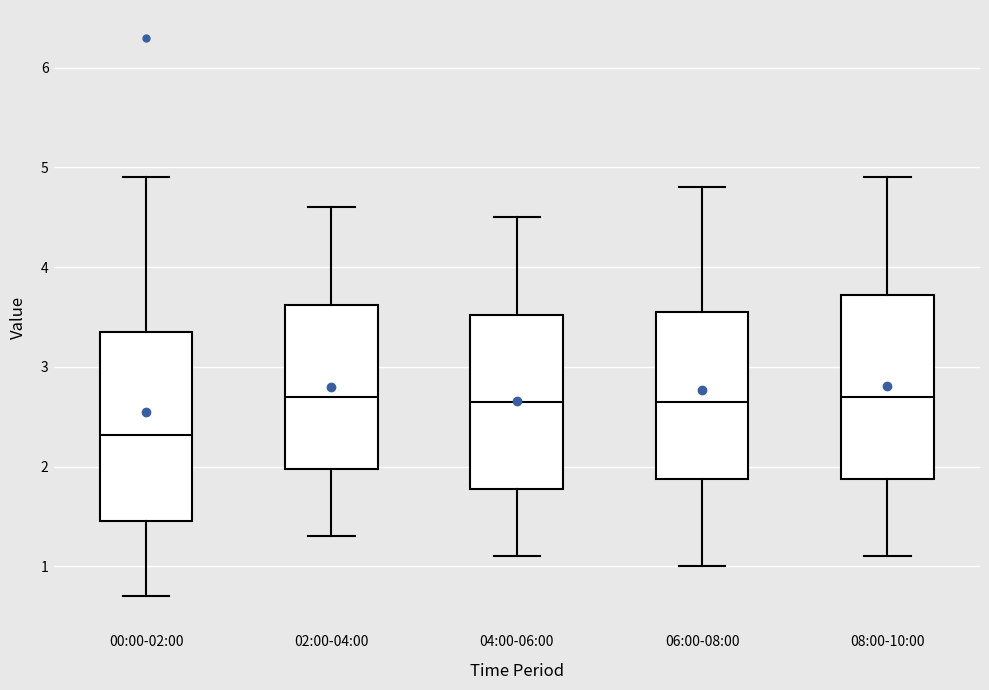

Reading left to right, read every box against the y-axis: the position of its median line, the range the box covers, and the ends of its whiskers. The values are not printed on the chart, so give them approximately, as read against the axis.

00:00-02:00: median 2.3, box 1.5 to 3.3, whiskers 0.7 to 4.9
02:00-04:00: median 2.7, box 2.0 to 3.6, whiskers 1.3 to 4.6
04:00-06:00: median 2.7, box 1.8 to 3.5, whiskers 1.1 to 4.5
06:00-08:00: median 2.7, box 1.9 to 3.6, whiskers 1.0 to 4.8
08:00-10:00: median 2.7, box 1.9 to 3.7, whiskers 1.1 to 4.9